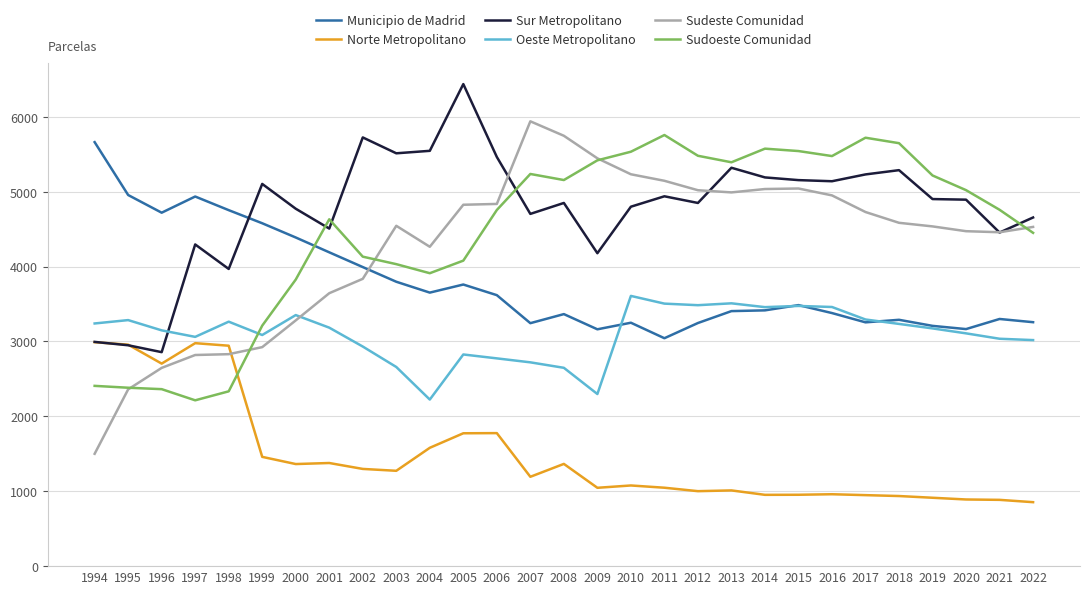

What are all the series names shown in the legend?

Municipio de Madrid, Norte Metropolitano, Sur Metropolitano, Oeste Metropolitano, Sudeste Comunidad, Sudoeste Comunidad